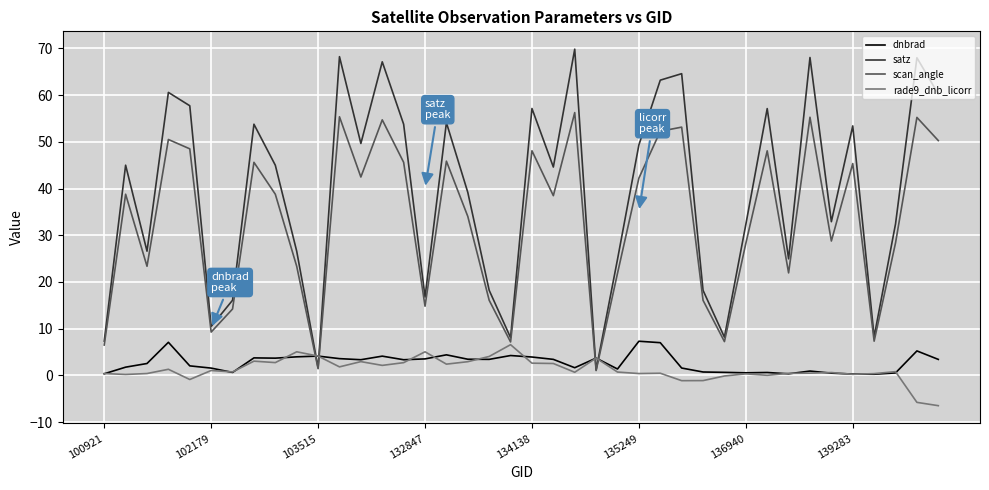

Which series has the widest spread of values?

satz